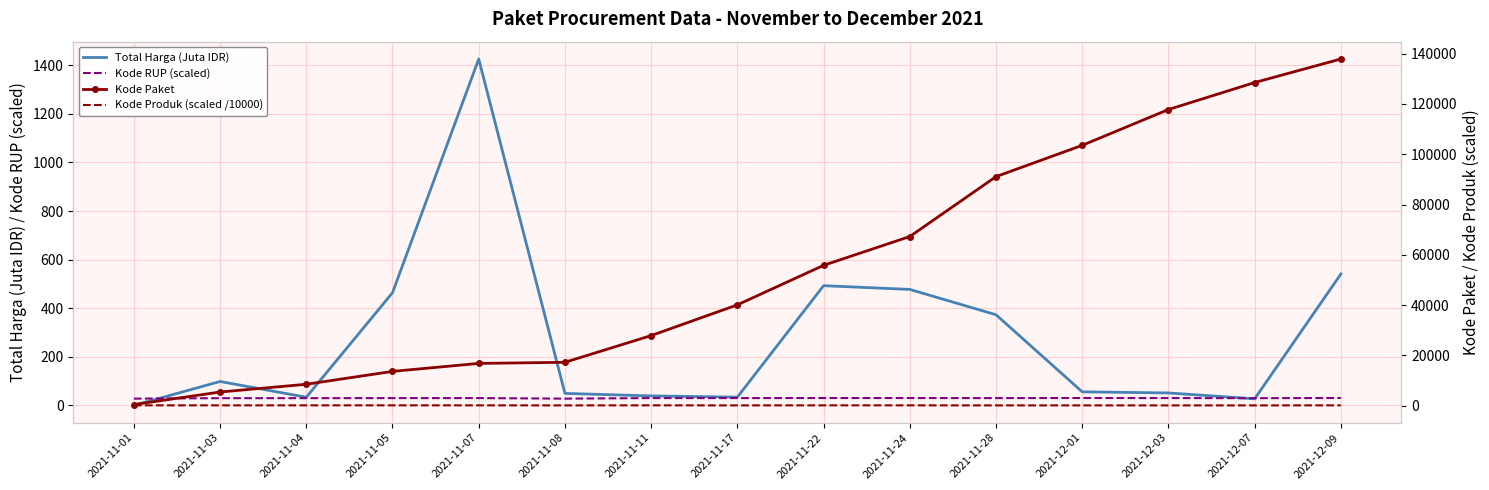

Read the Total Harga (Juta IDR) value at 2021-11-03.

98.8